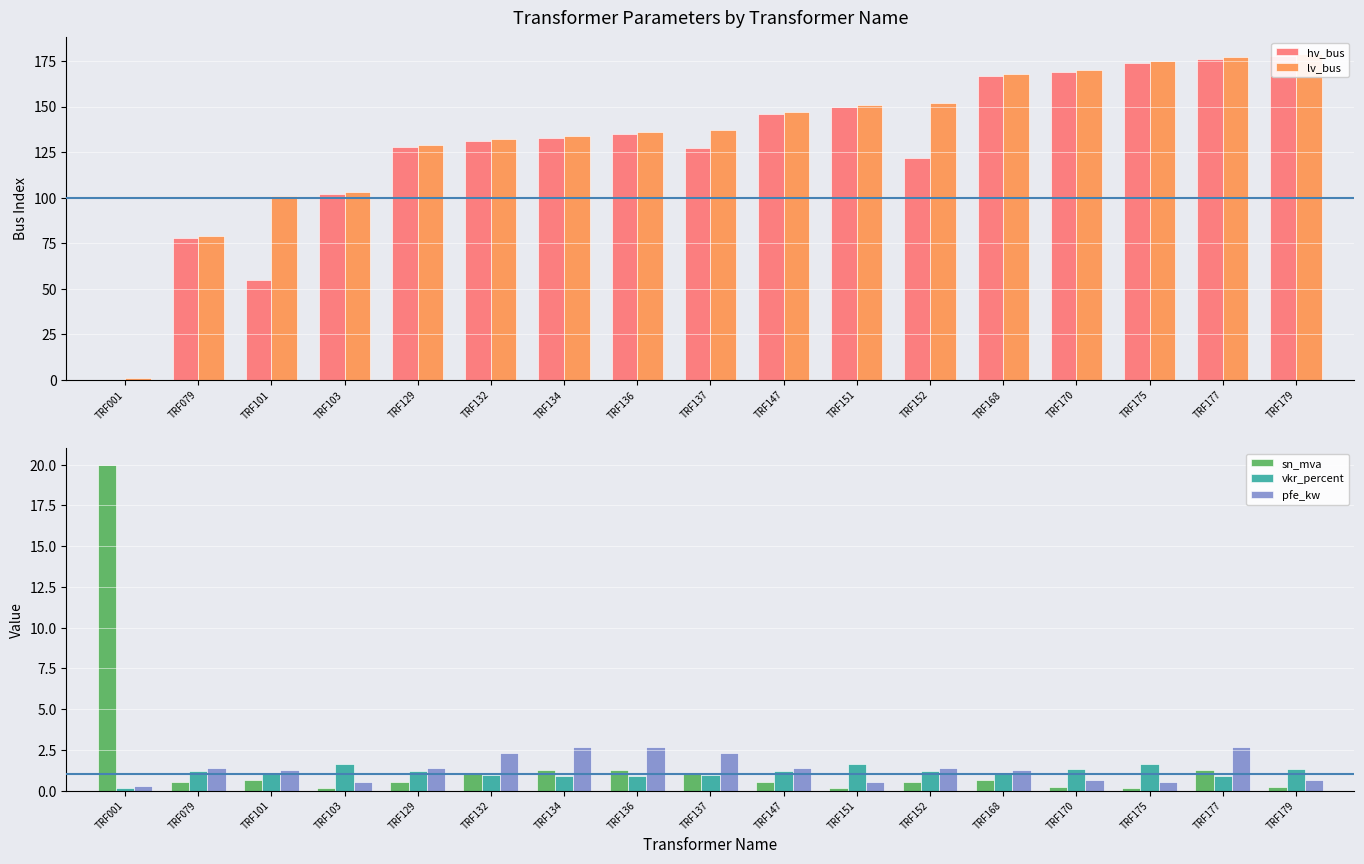

True or false: hv_bus has a value of 176.0 at TRF177.

True